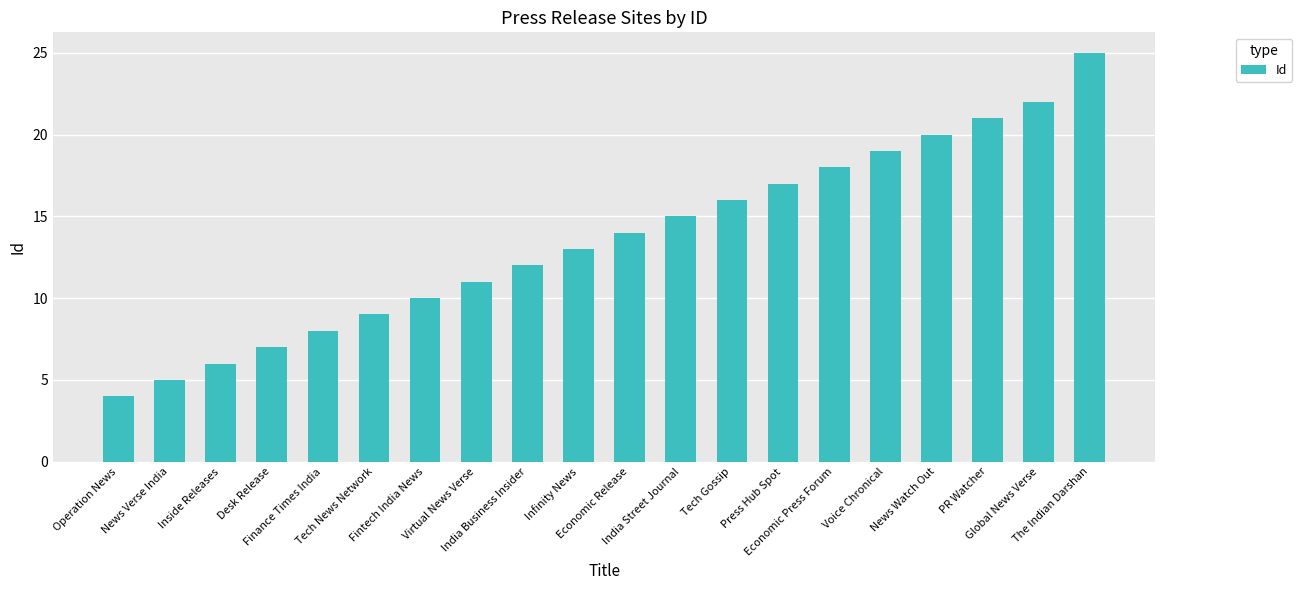

What is the minimum value shown in the chart?

4